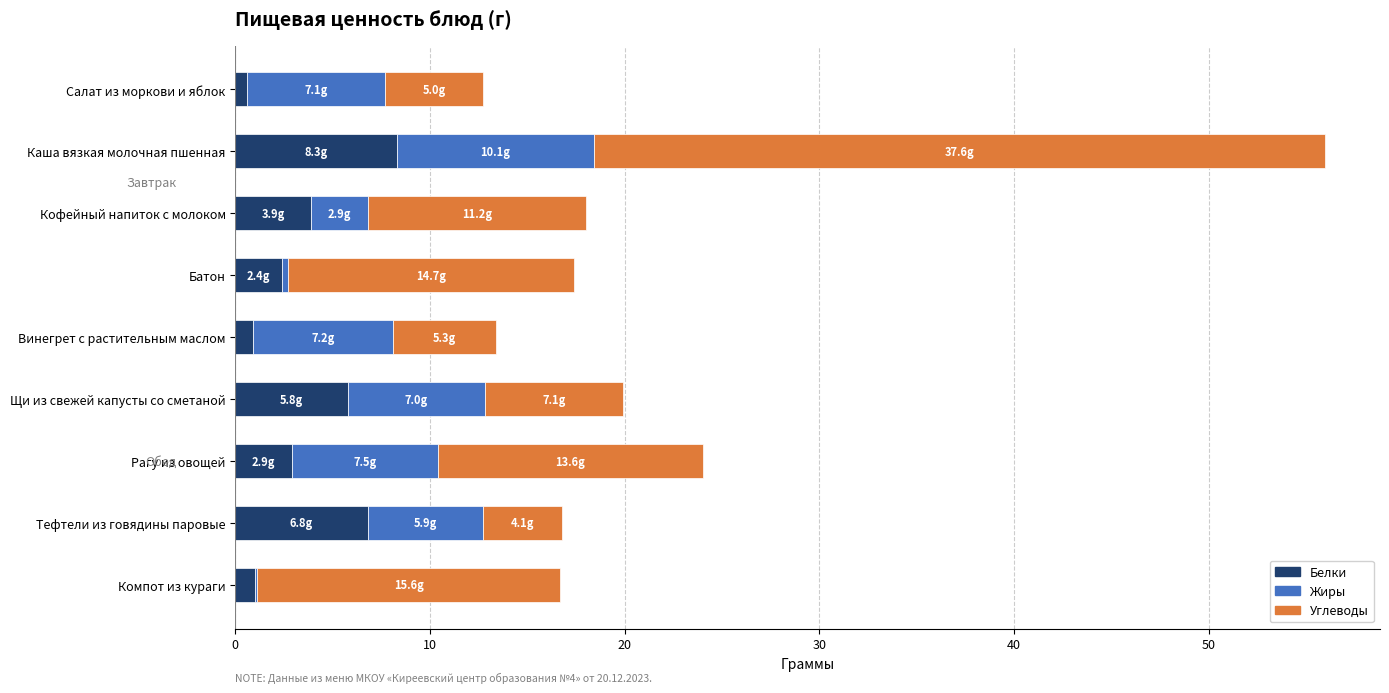

What is the sum of all Белки values?

32.6